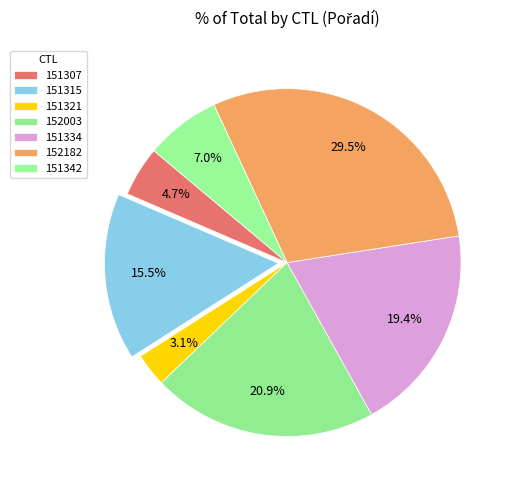

What is the smallest slice in the pie chart?

151321